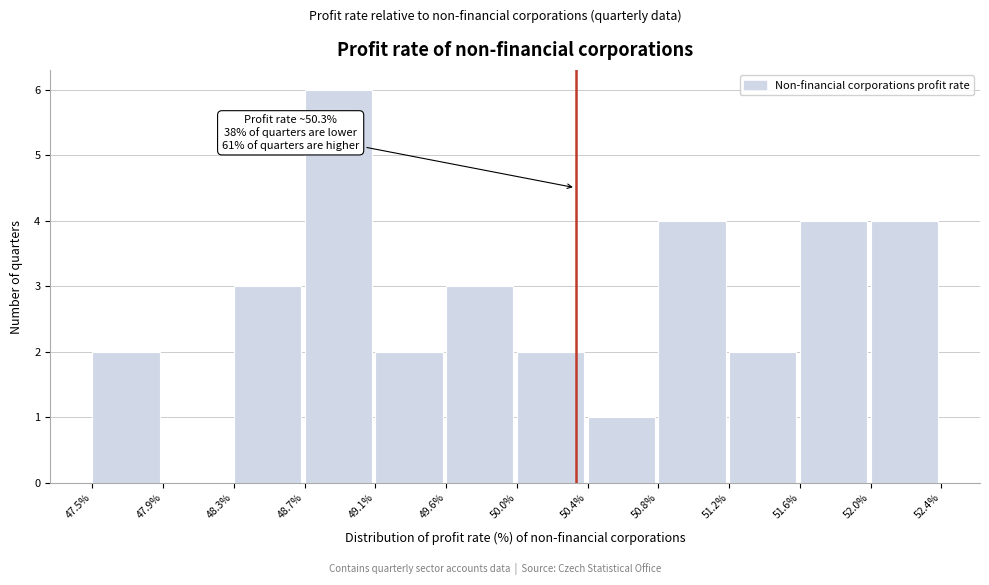

Which range on the x-axis has the tallest bar?

48.7% to 49.1%